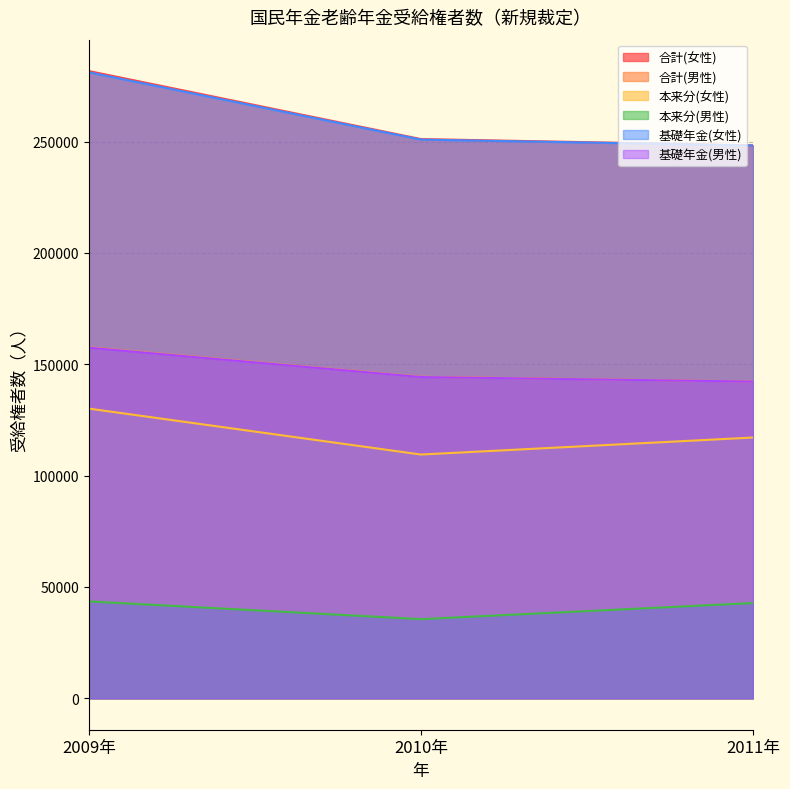

At which label does 本来分(男性) reach its minimum?

2010年